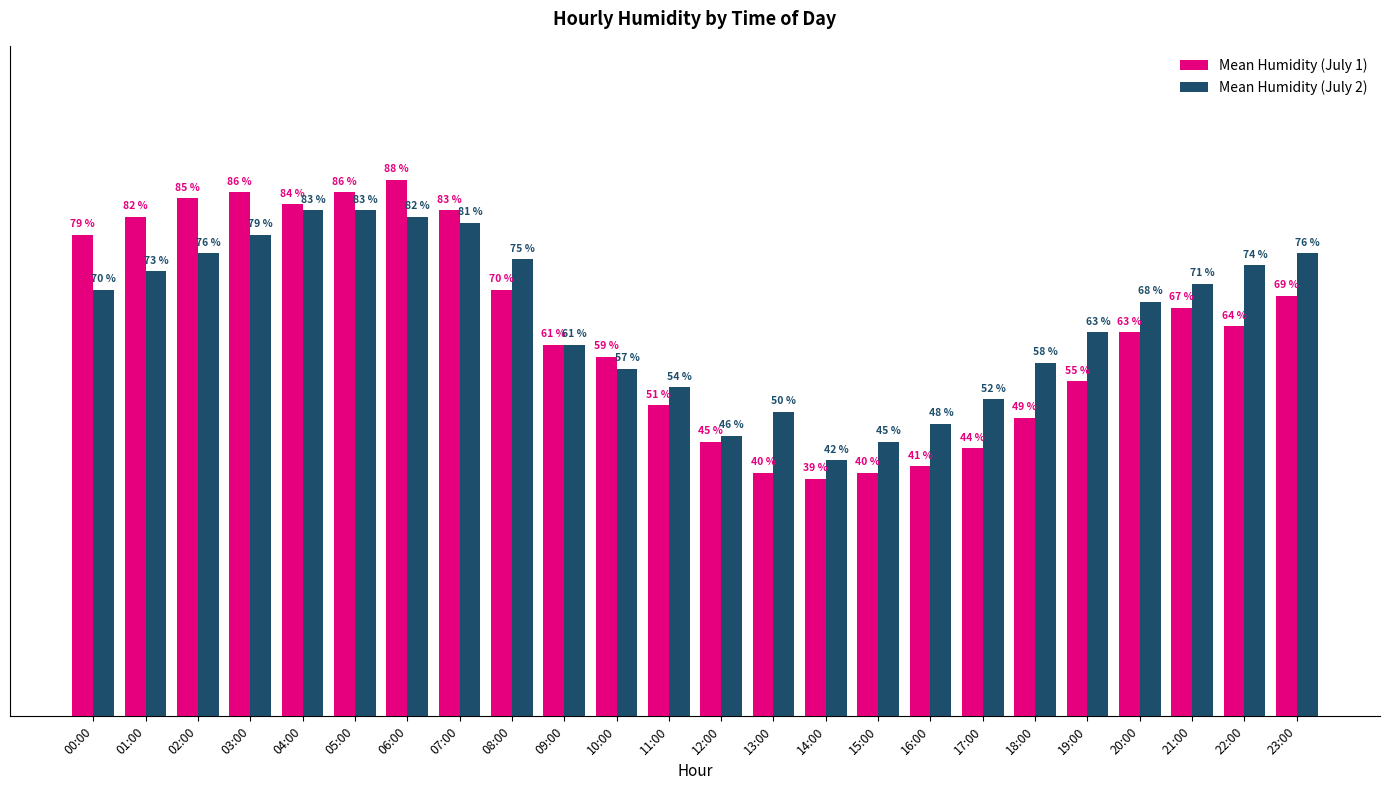

Does the chart contain stacked bars?

No